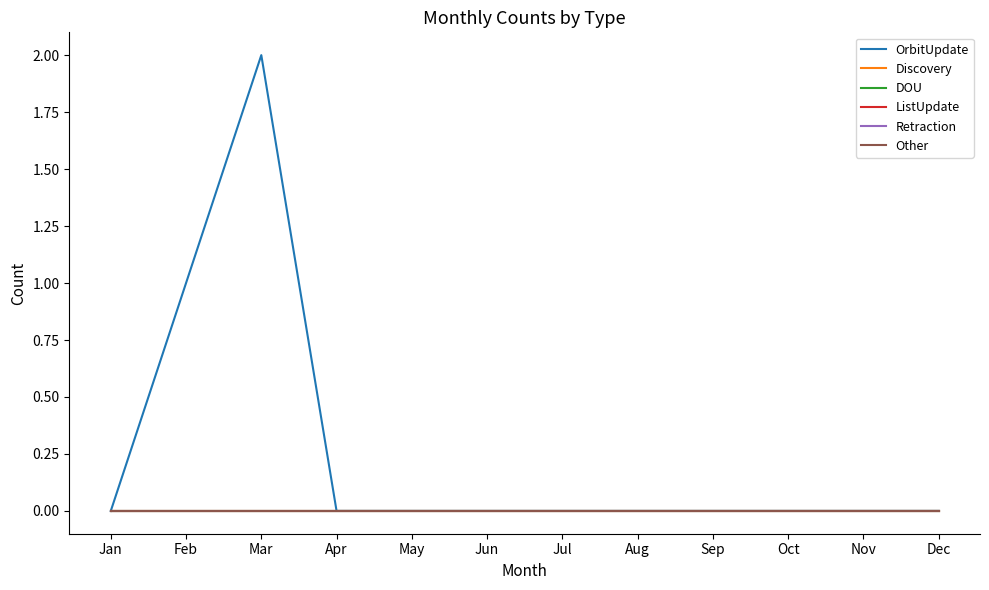

Which series has the largest range (max minus min)?

OrbitUpdate